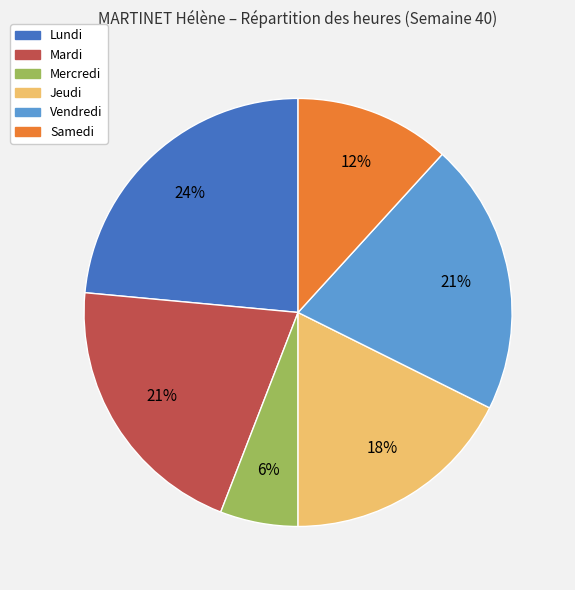

Is there a majority slice in this chart?

No